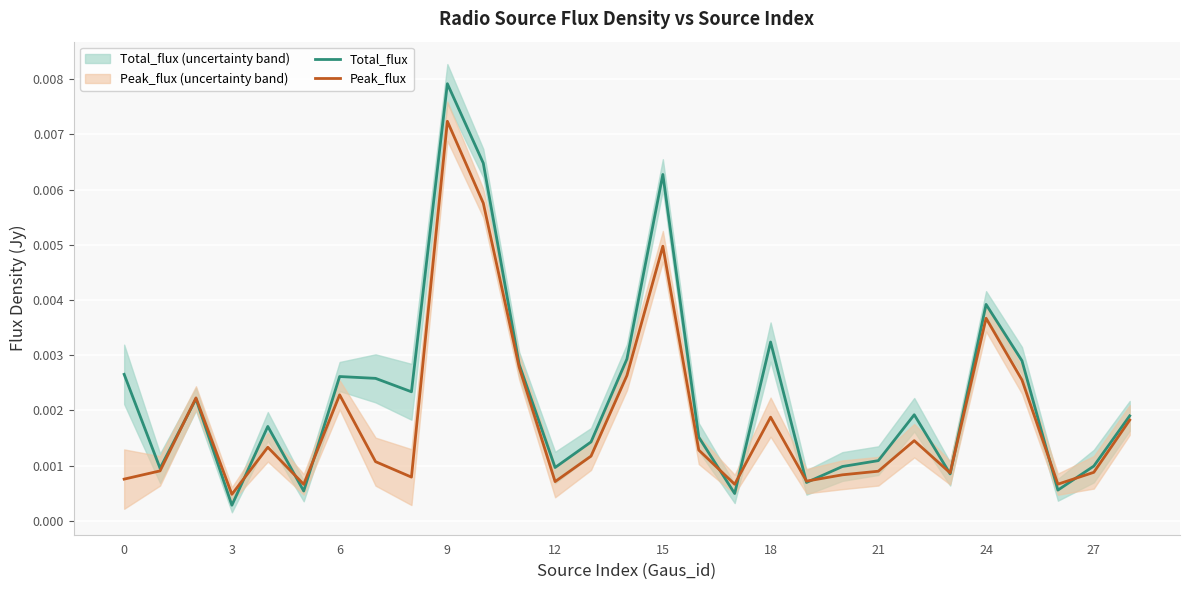

At which label does Total_flux reach its minimum?

3